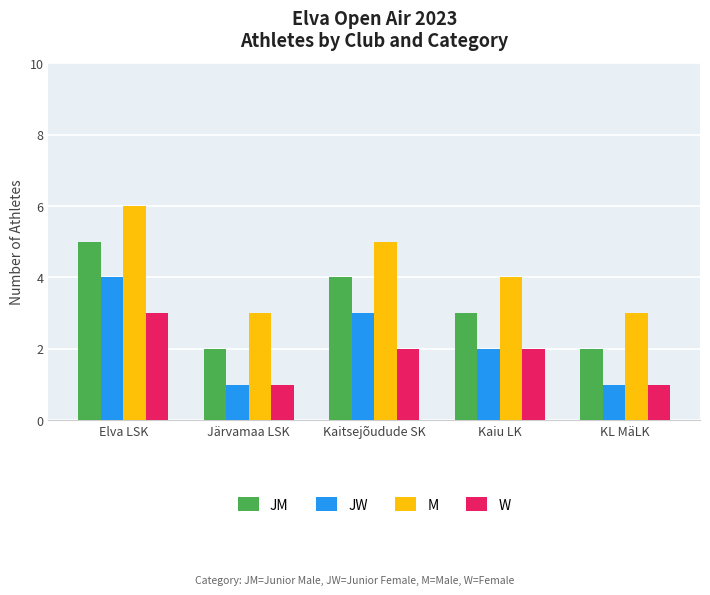

Reading right to left, transcribe all the data shown in this chart.

JM: KL MäLK=2	Kaiu LK=3	Kaitsejõudude SK=4	Järvamaa LSK=2	Elva LSK=5
JW: KL MäLK=1	Kaiu LK=2	Kaitsejõudude SK=3	Järvamaa LSK=1	Elva LSK=4
M: KL MäLK=3	Kaiu LK=4	Kaitsejõudude SK=5	Järvamaa LSK=3	Elva LSK=6
W: KL MäLK=1	Kaiu LK=2	Kaitsejõudude SK=2	Järvamaa LSK=1	Elva LSK=3